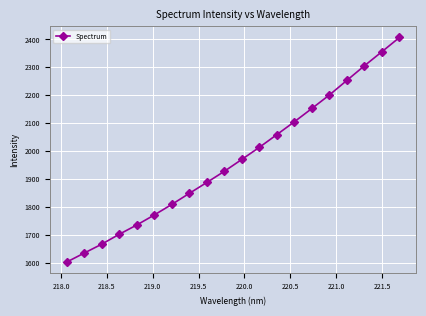

What is the maximum value shown in the chart?

2406.9